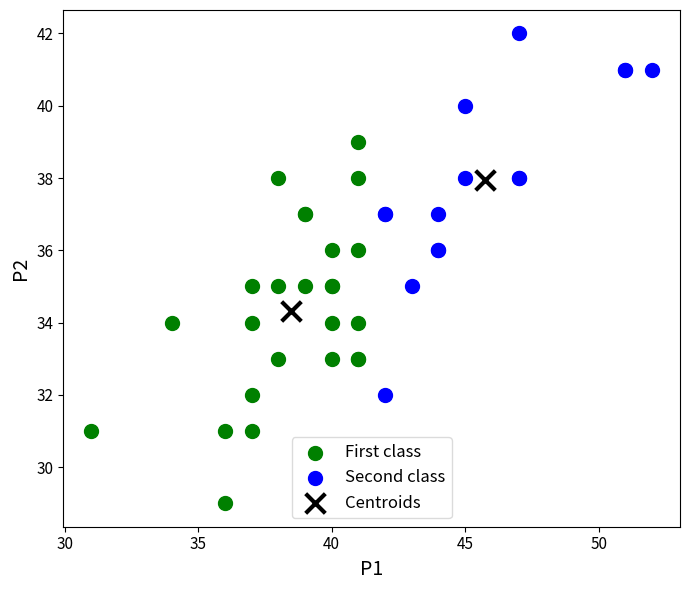

Which series contains the highest Y value?

Second class